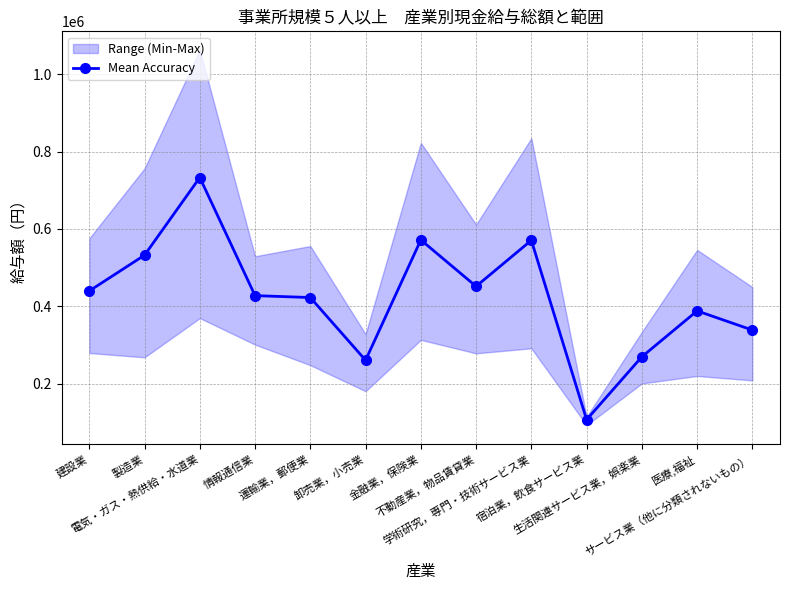

List the labels in order of value, largest first.

電気・ガス・熱供給・水道業, 金融業，保険業, 学術研究，専門・技術サービス業, 製造業, 不動産業，物品賃貸業, 建設業, 情報通信業, 運輸業，郵便業, 医療,福祉, サービス業（他に分類されないもの）, 生活関連サービス業，娯楽業, 卸売業，小売業, 宿泊業，飲食サービス業